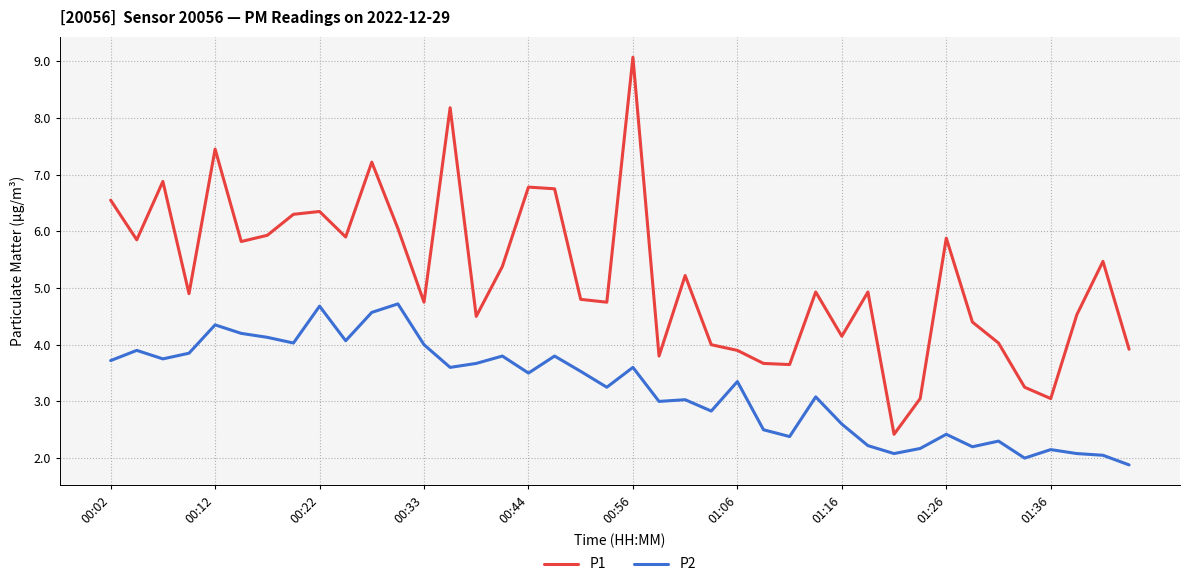

What is the minimum value for P2?

1.9